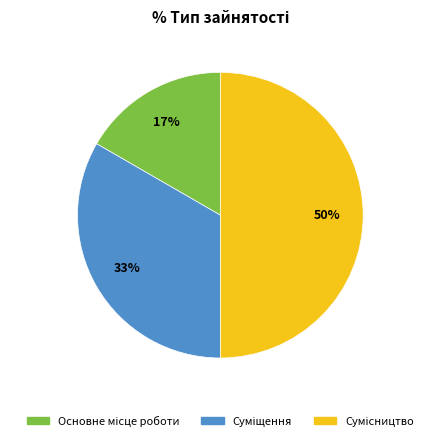

To the nearest percent, what is the average slice percentage?

33%